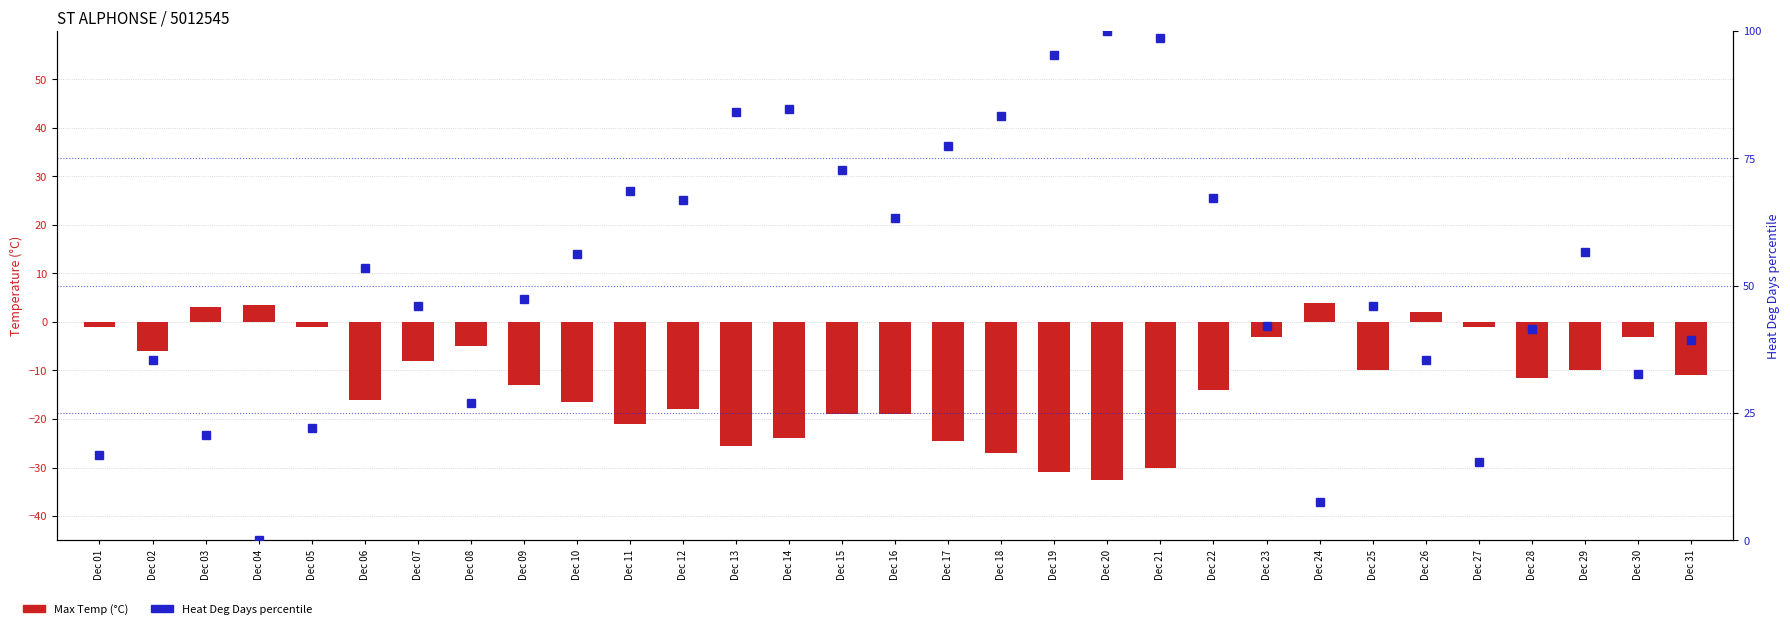

Between Dec 07 and Dec 24, which is larger?

Dec 24